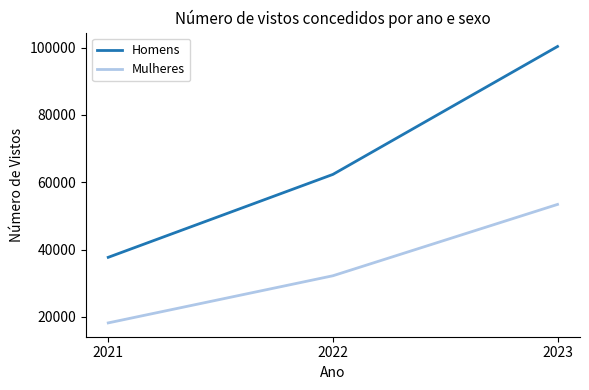

At which label is Homens closest to 69000?

2022